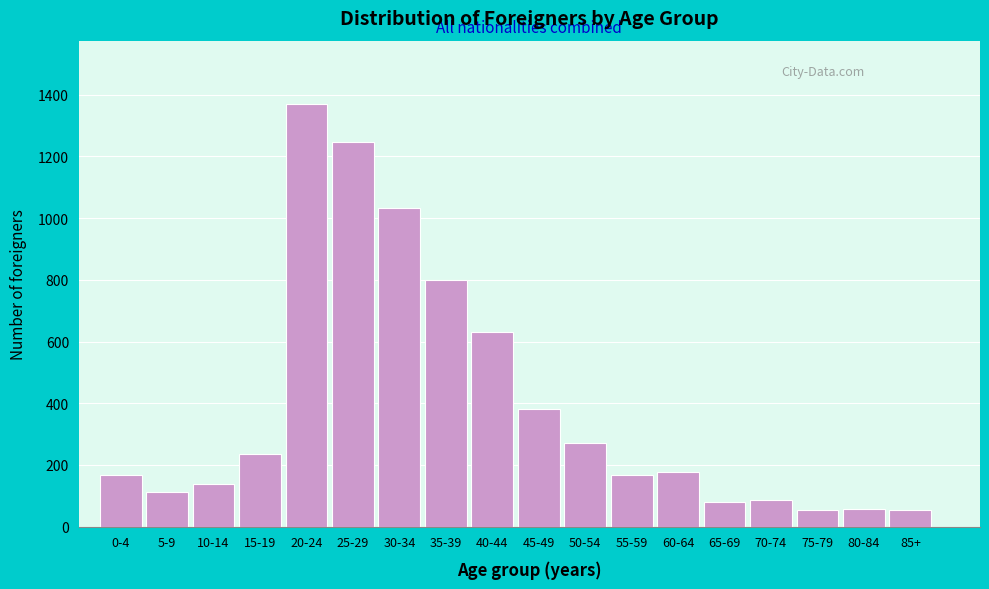

What is the average value?

392